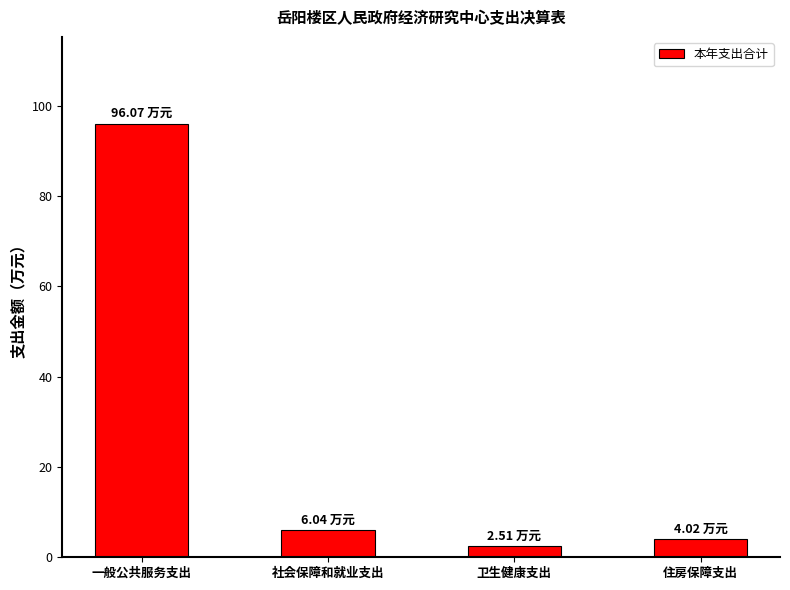

True or false: the data shows 2.5 at 卫生健康支出.

True